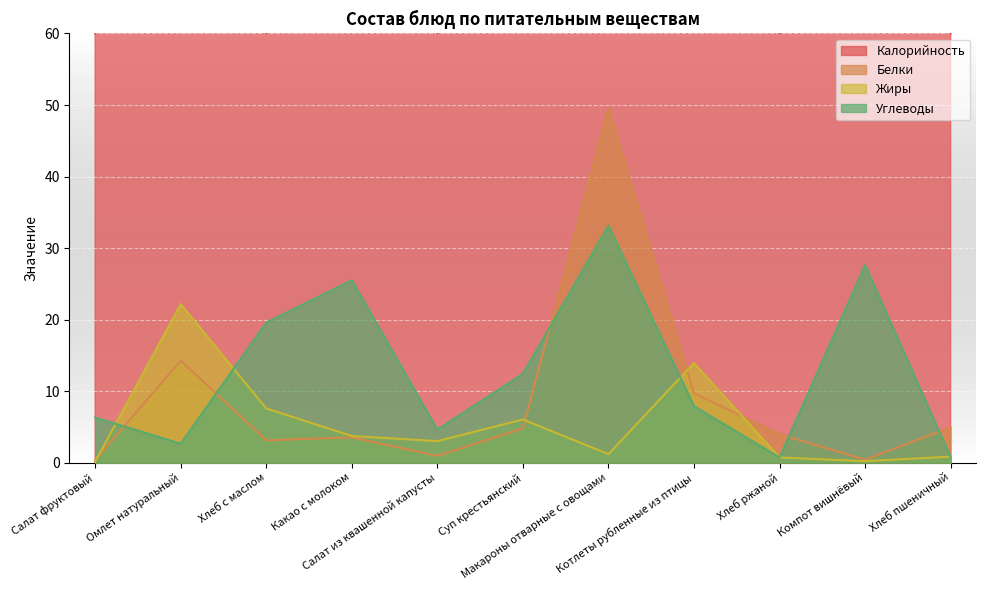

Which category has the highest value in the Белки series?

Макароны отварные с овощами